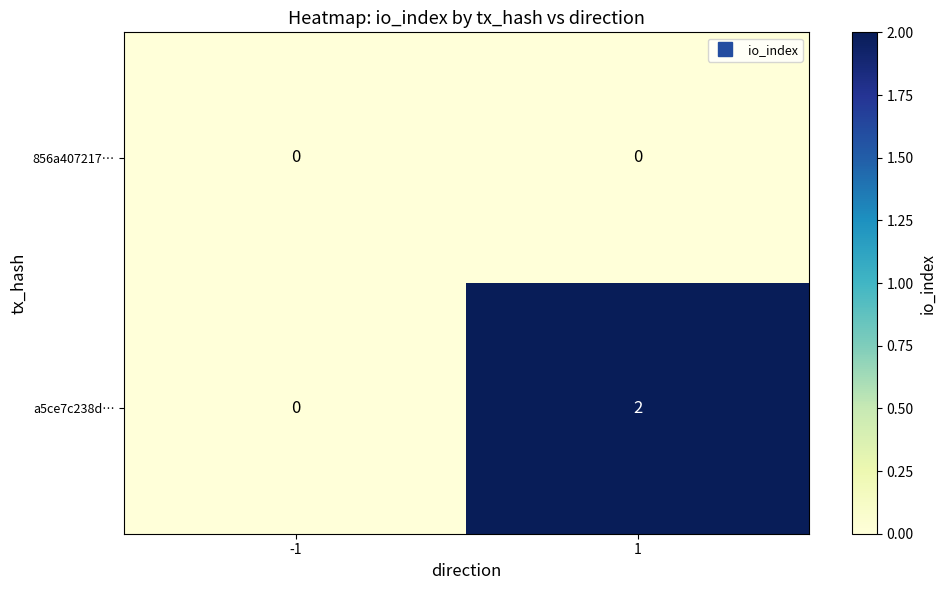

How many values in a5ce7c238d… are above zero?

1